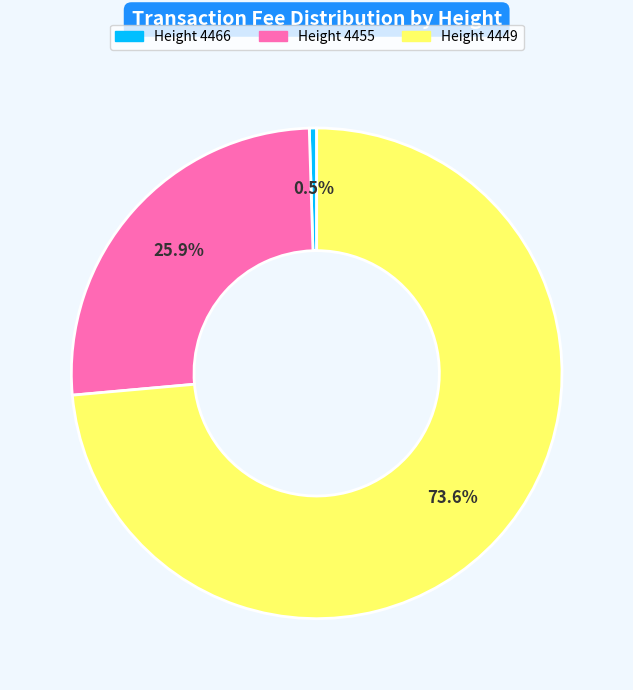

Does any single category account for the majority?

Yes